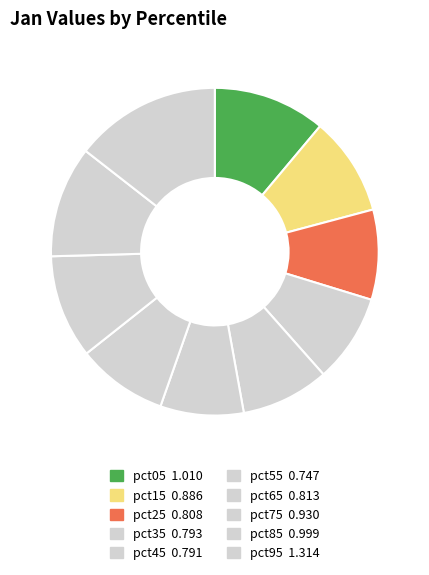

Do pct85 and pct95 together represent more than half of the pie?

No